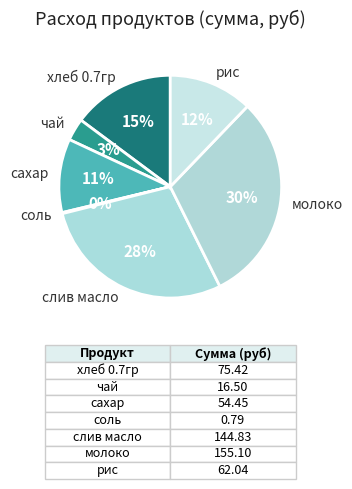

Between слив масло and хлеб 0.7гр, which is larger?

слив масло